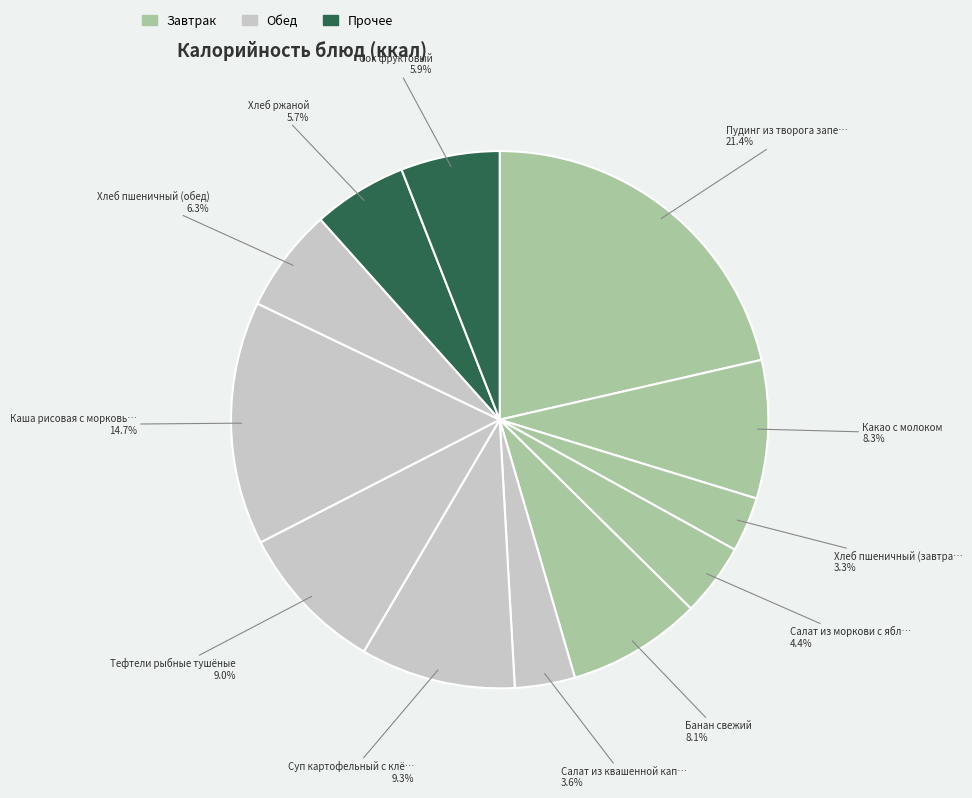

Does any single category account for the majority?

No